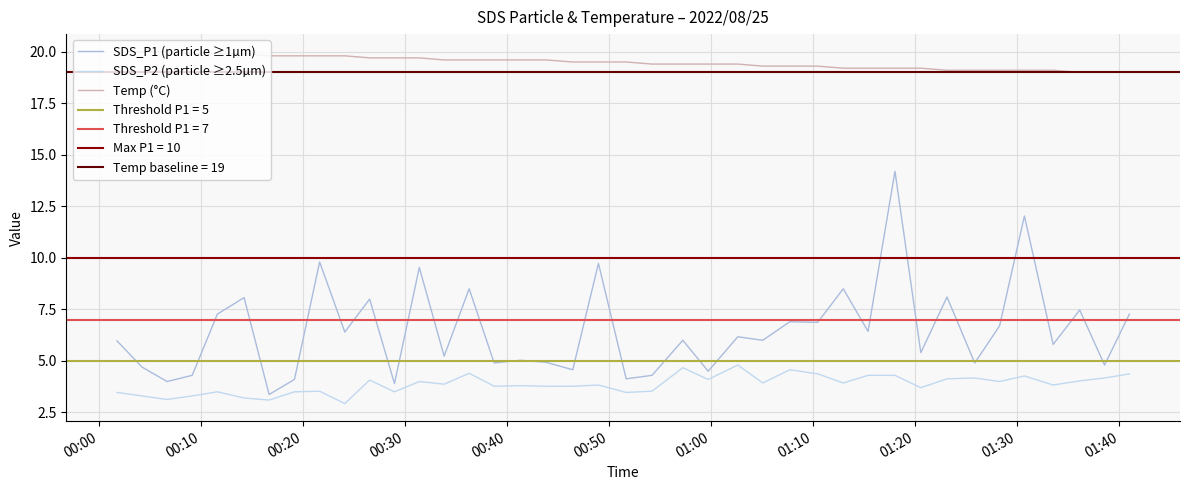

What is the lowest value of the Temp (°C) series?

19.0